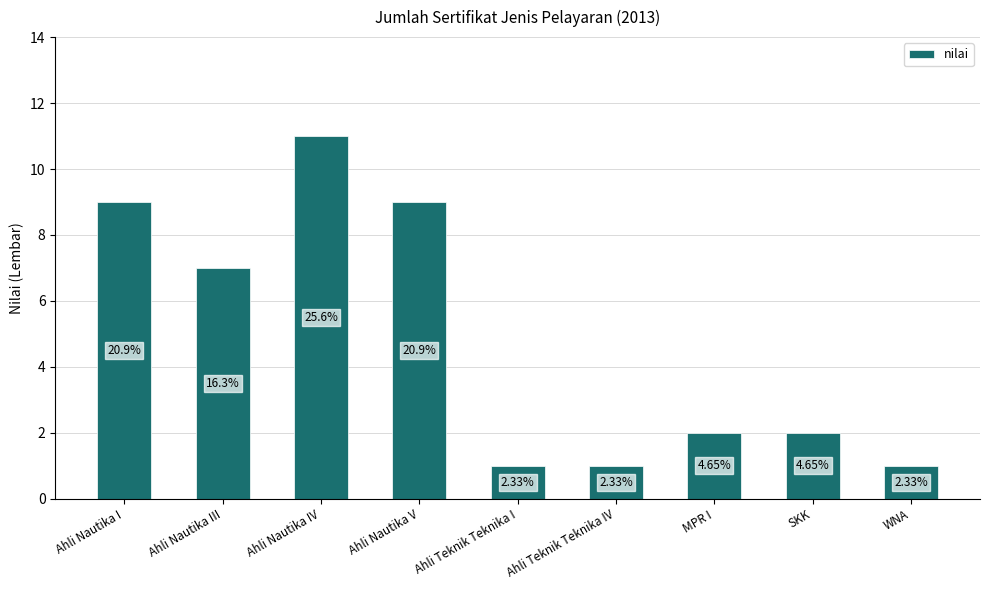

How many bars are there in total?

9